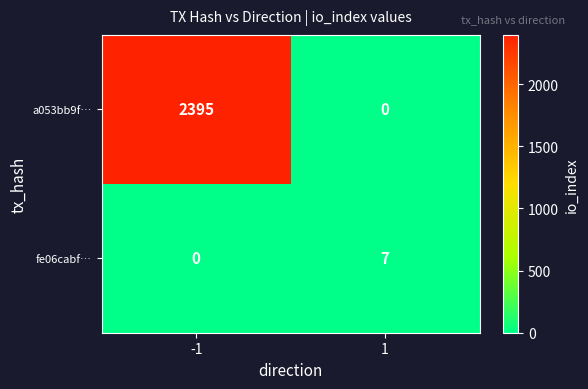

The value of a053bb9f… at 1 is -1174. True or false?

False